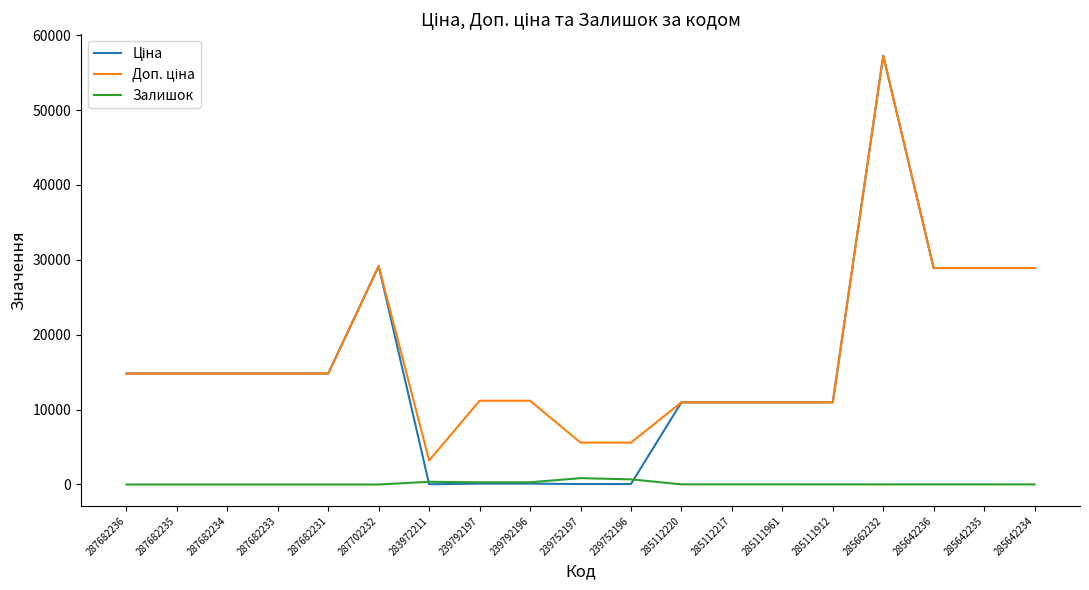

At which category does the chart reach its peak across all series?

285662232